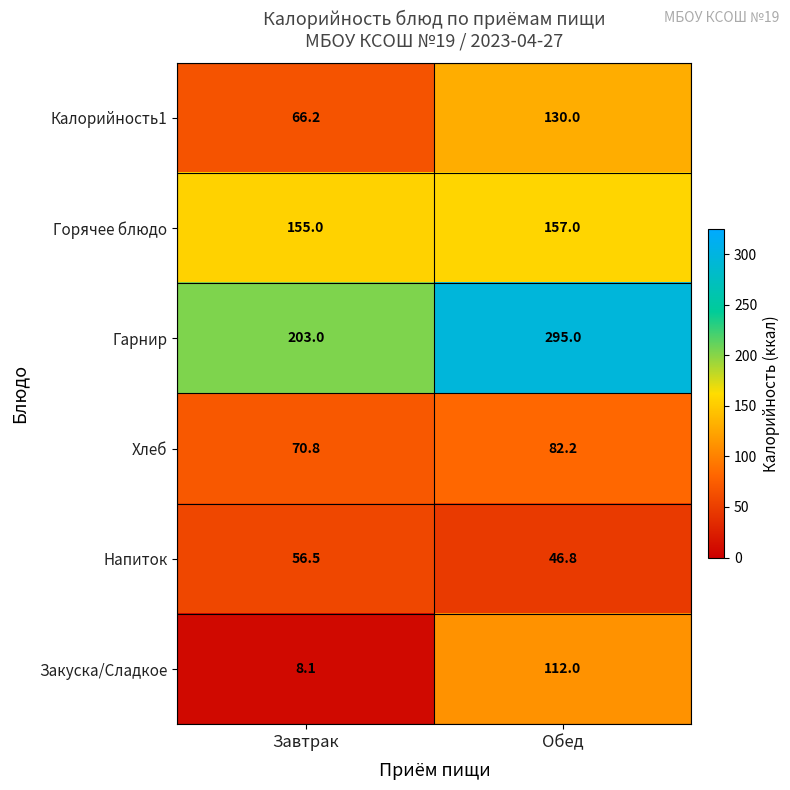

Rank the series at Завтрак from lowest to highest value.

Закуска/Сладкое, Напиток, Калорийность1, Хлеб, Горячее блюдо, Гарнир